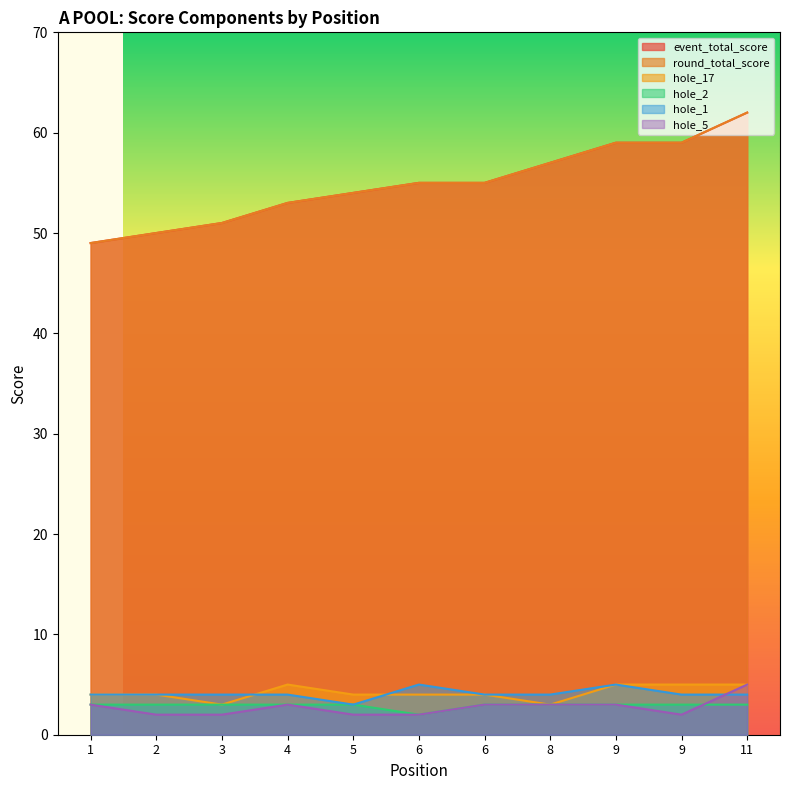

At which category is the sum across all series the highest?

11